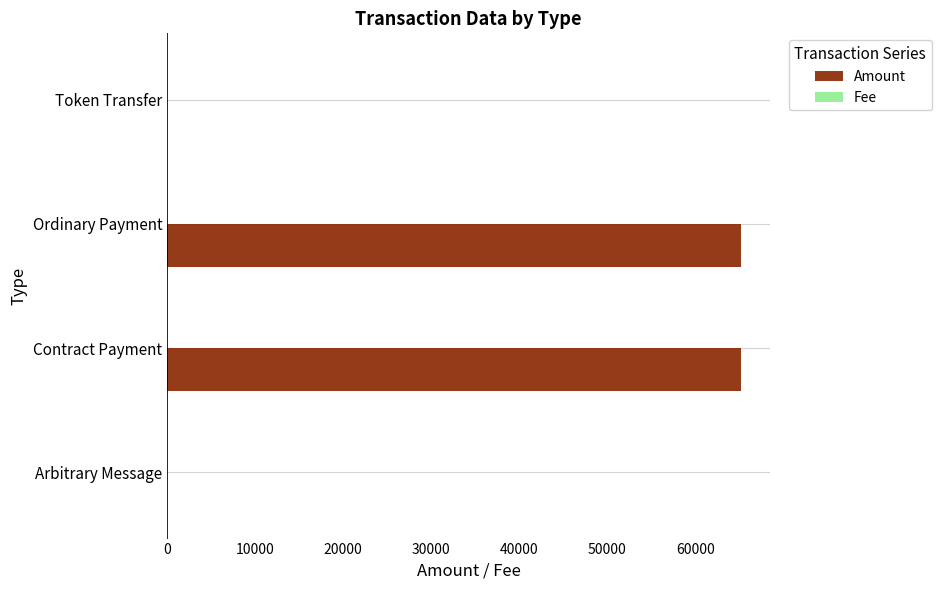

Count the number of categories in the chart.

4